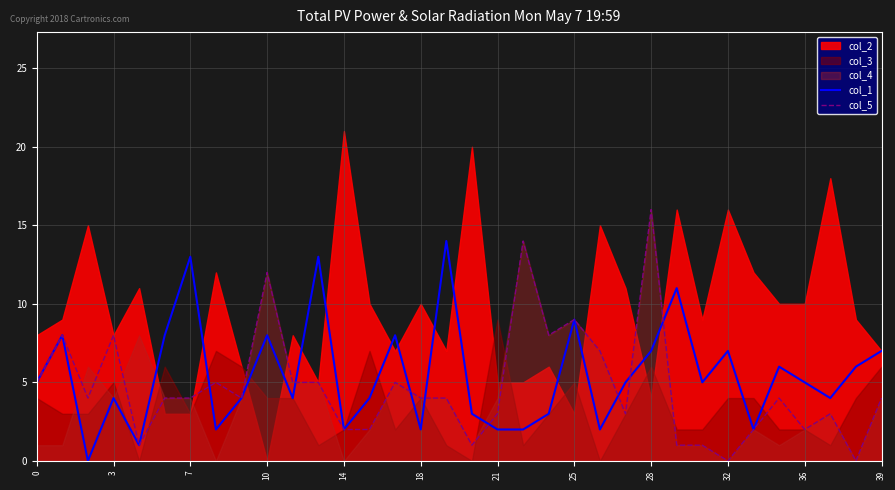

The value of col_1 at 3 is 5. True or false?

False